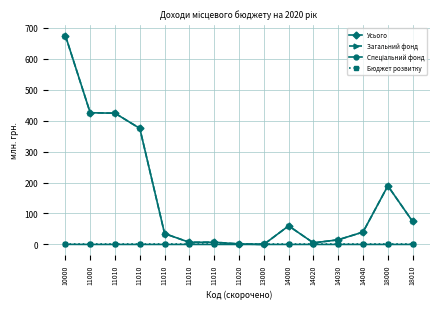

What is the average value of the Усього series?

155.6